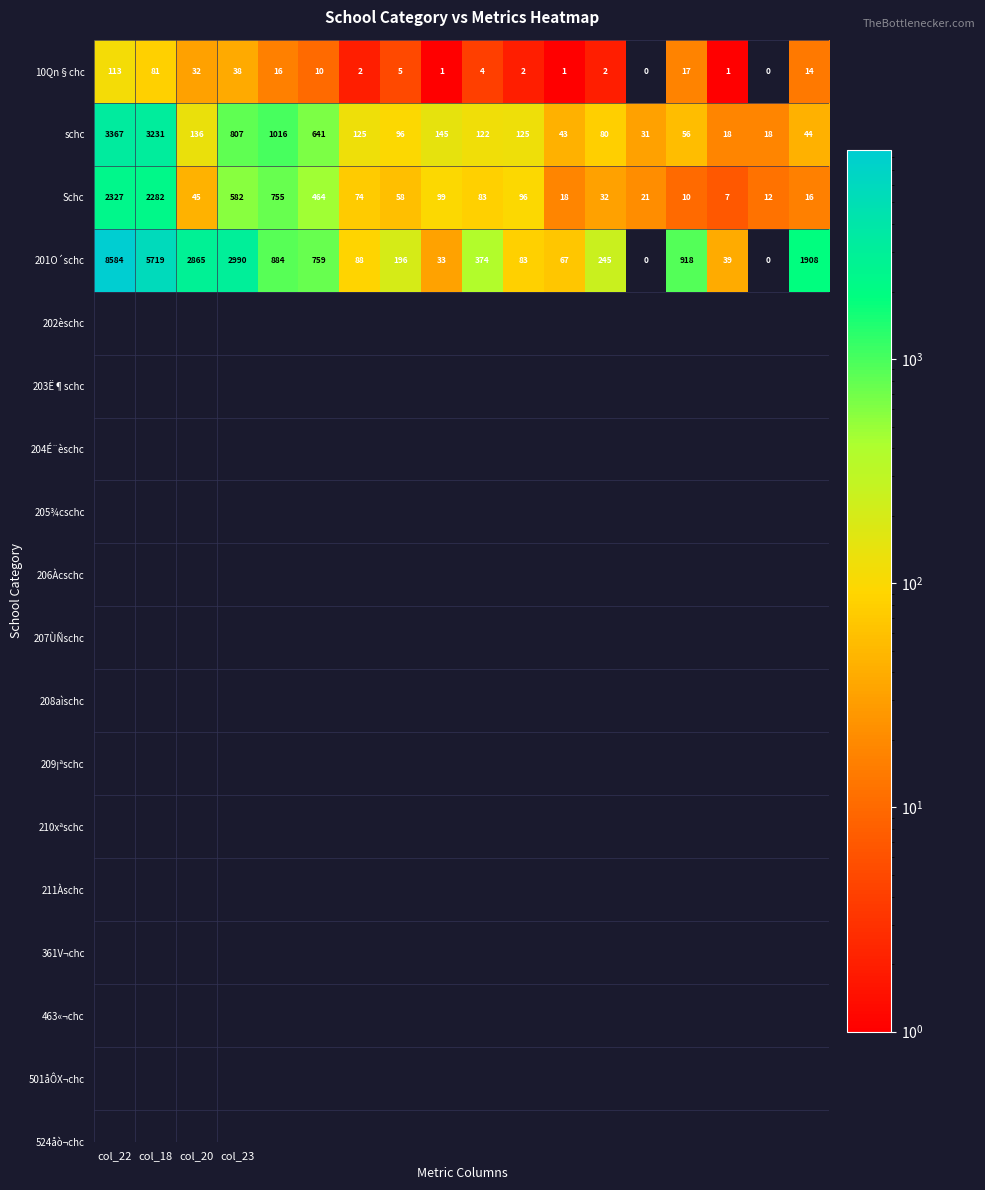

What is the difference between the maximum and minimum values in the schc series?

3349